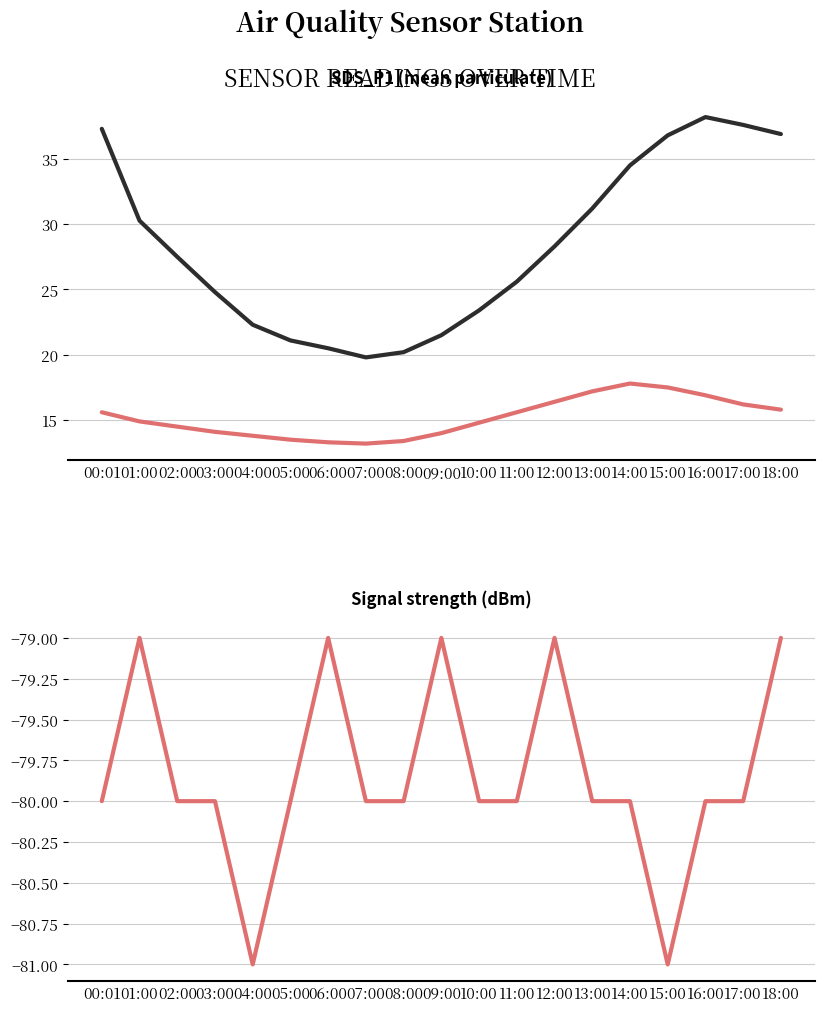

Rank the series by their maximum value, from highest to lowest.

SDS_P1, Temp (°C), Signal